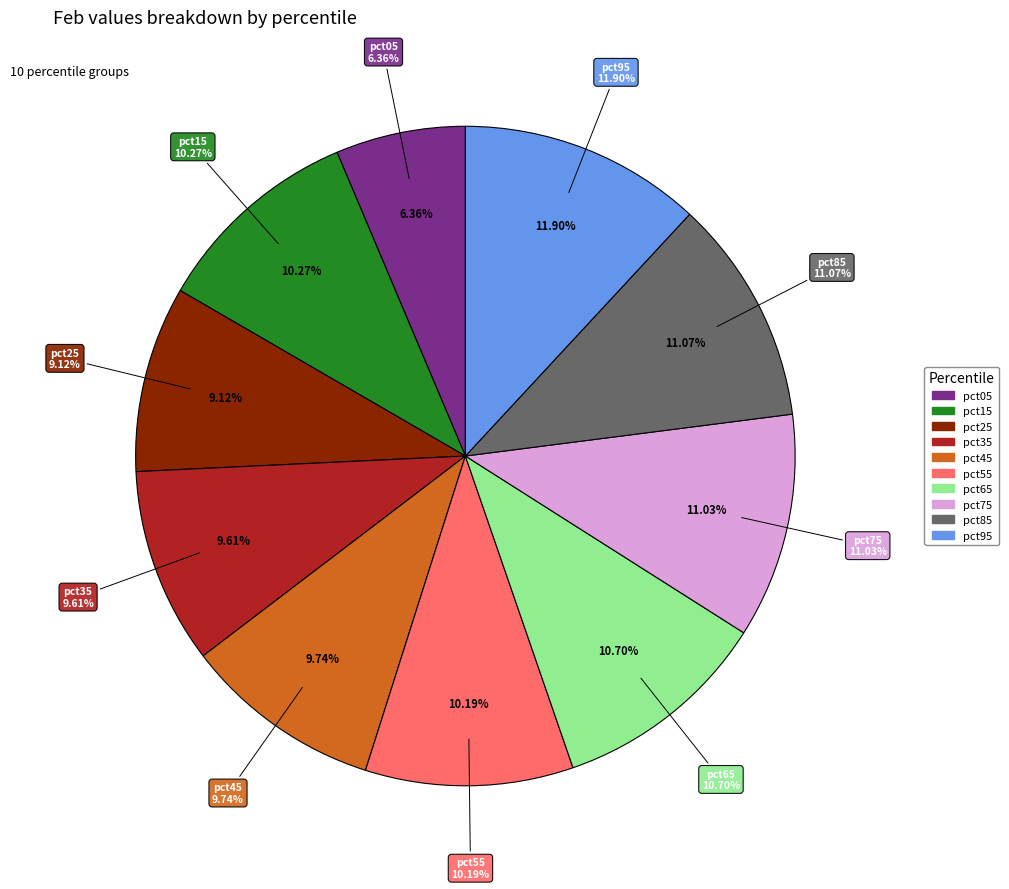

What is the smallest slice in the pie chart?

pct05